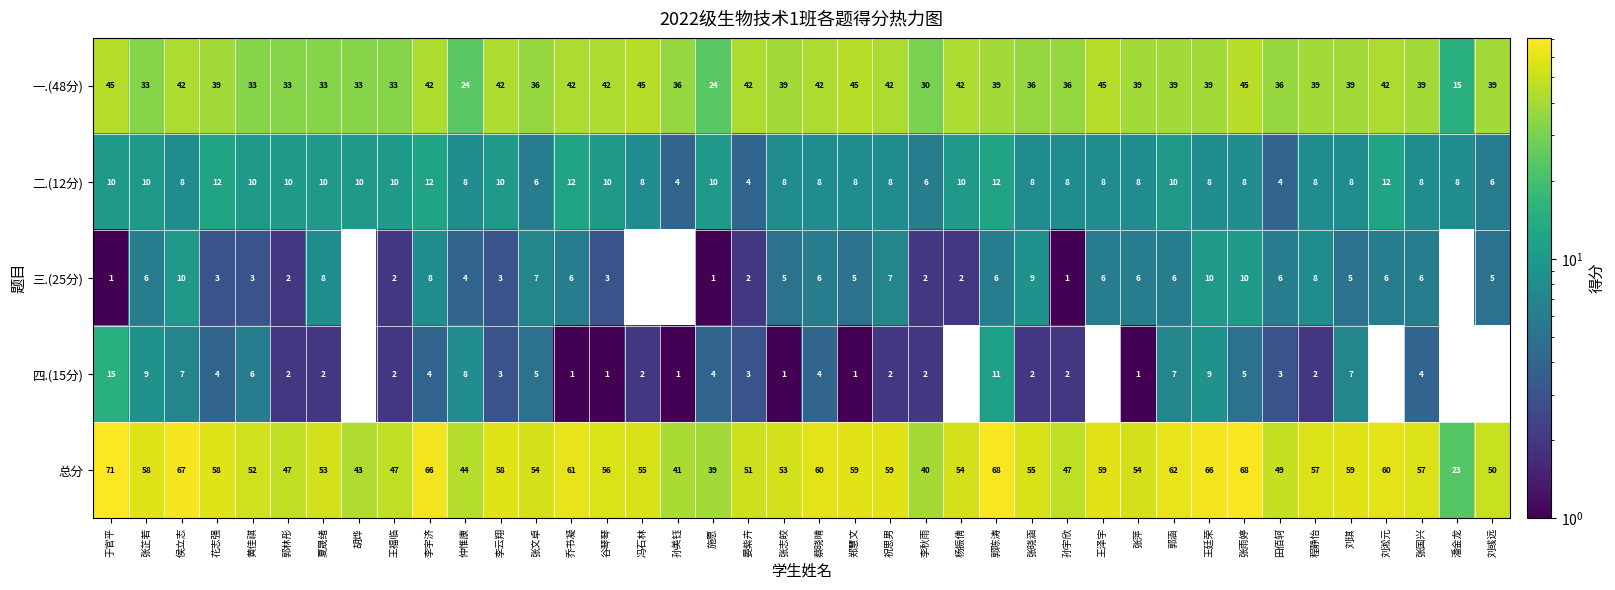

The value of 总分 at 花志强 is 58. True or false?

True